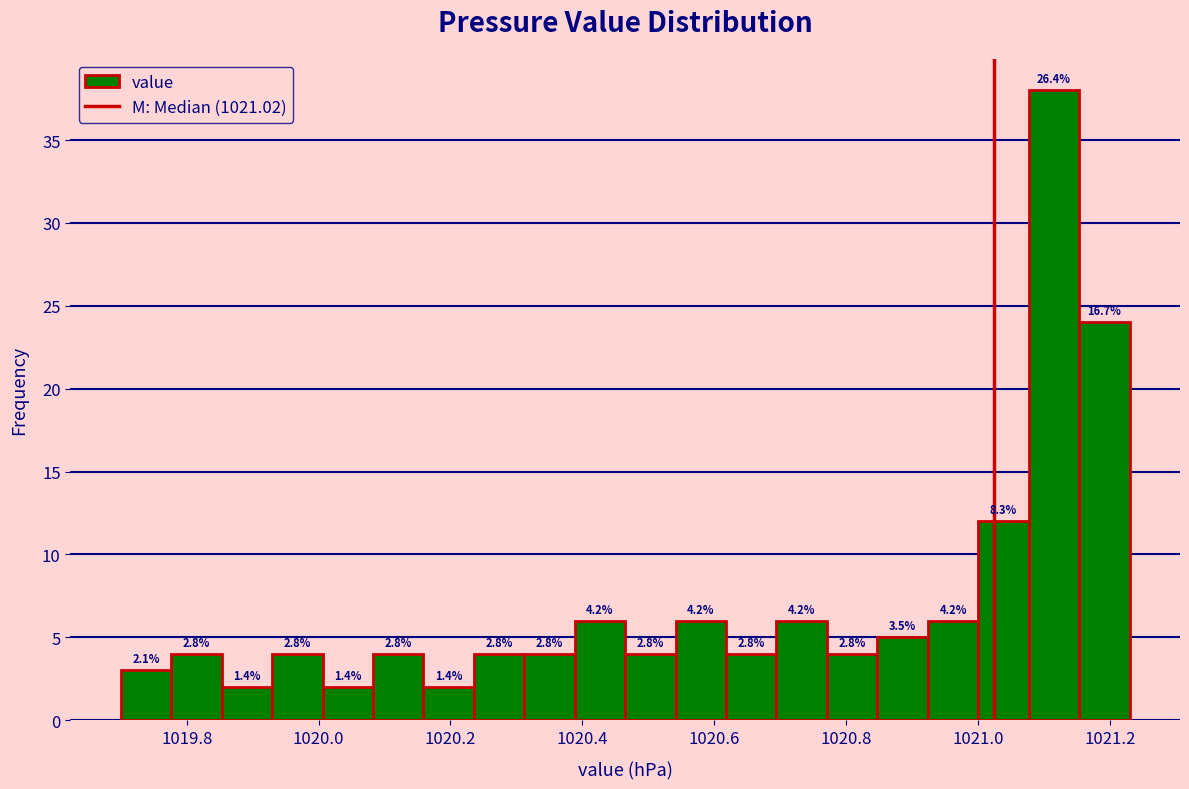

Read against the x-axis, roughly where is the centre of the tallest bar?

1021.12